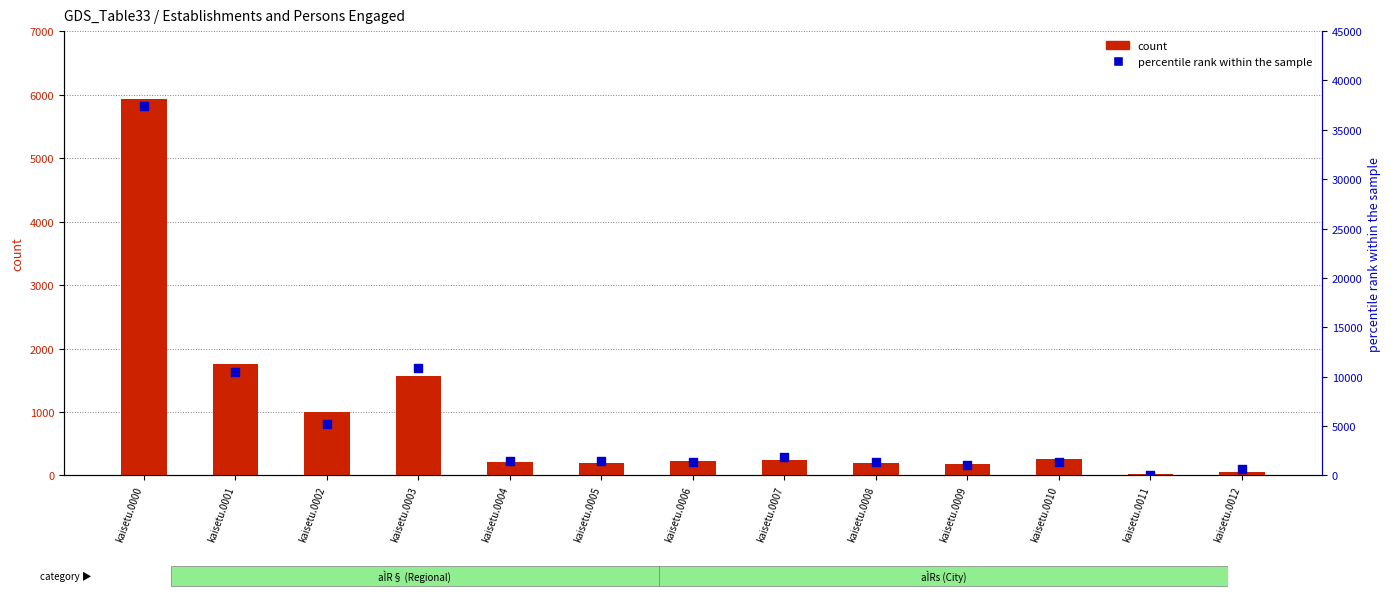

Is the value of percentile rank within the sample at kaisetu.0012 greater than the value of count at kaisetu.0007?

Yes